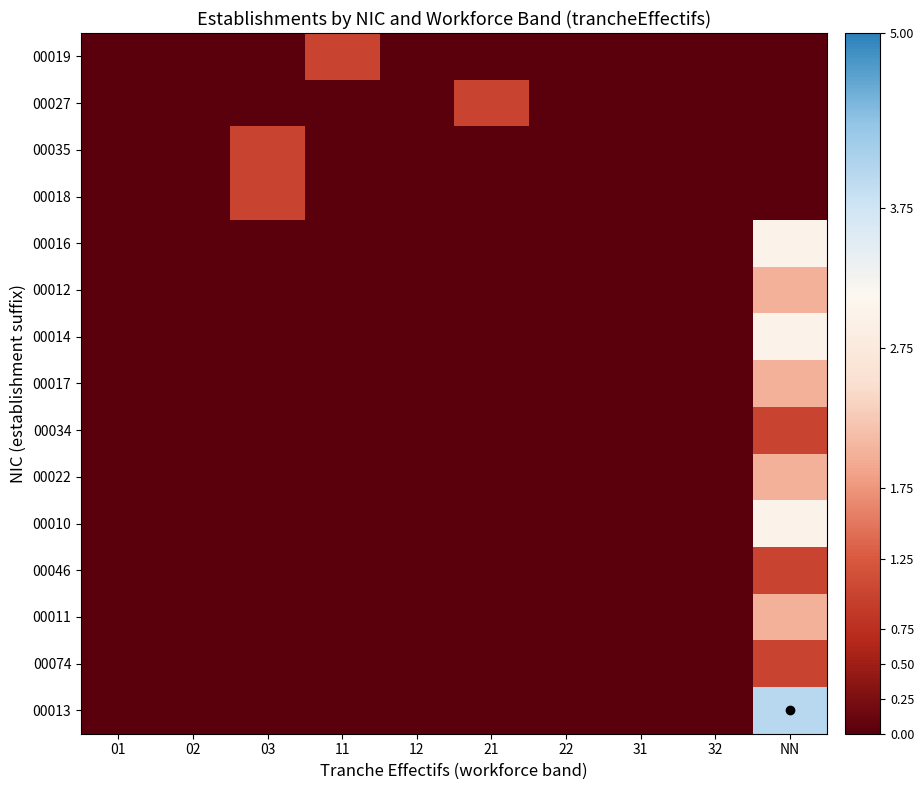

Rank the series by their maximum value, from highest to lowest.

00013, 00016, 00014, 00010, 00012, 00017, 00022, 00011, 00019, 00027, 00035, 00018, 00034, 00046, 00074